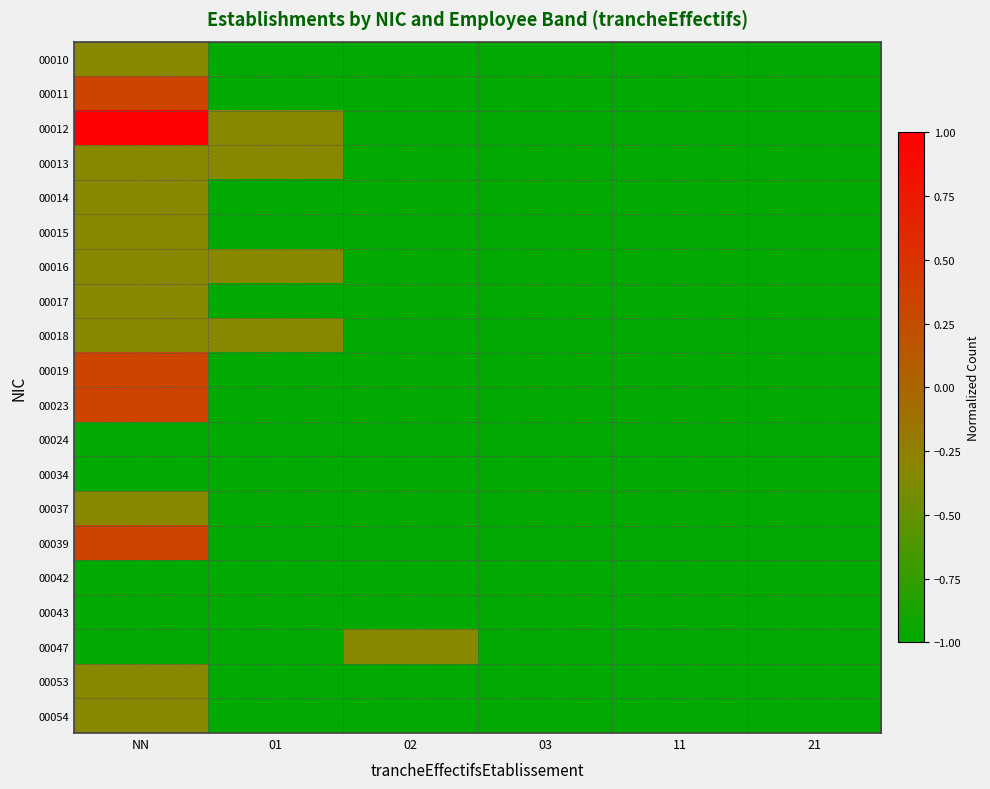

At 03, list the series in order from largest to smallest.

00010, 00011, 00012, 00013, 00014, 00015, 00016, 00017, 00018, 00019, 00023, 00024, 00034, 00037, 00039, 00042, 00043, 00047, 00053, 00054